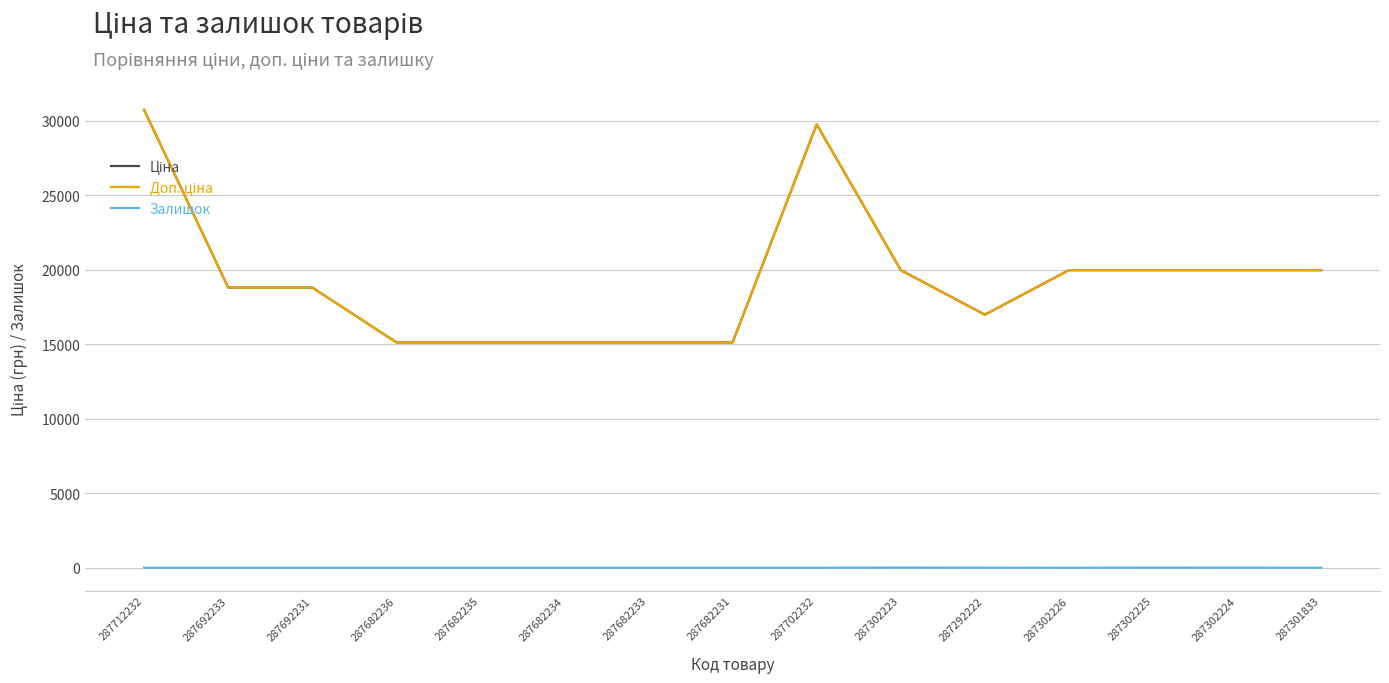

Does the chart have visible grid lines?

Yes